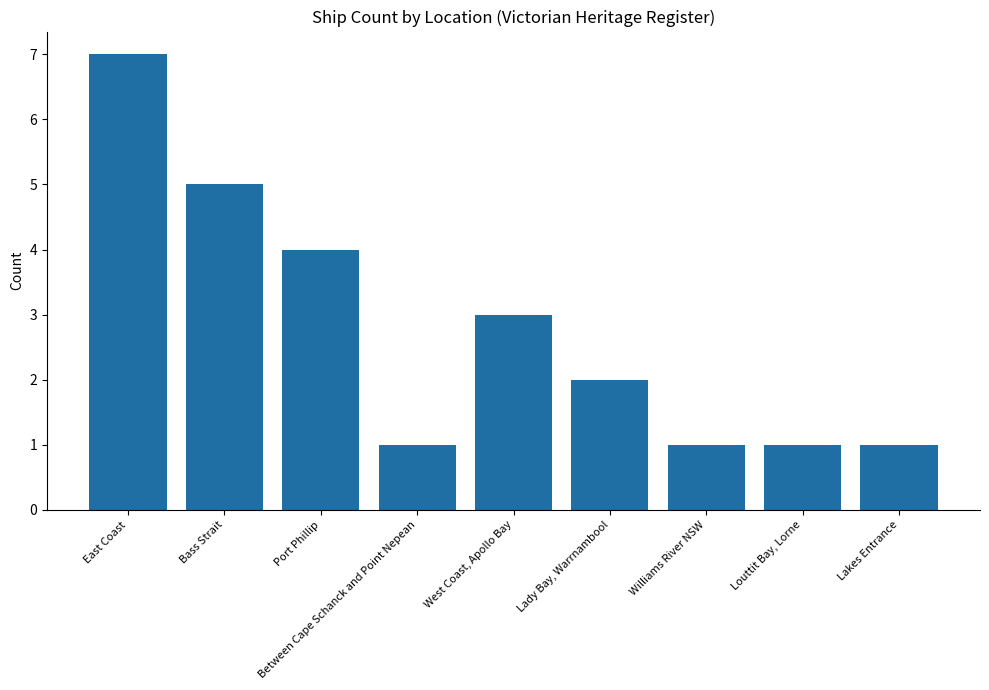

How many values are below 2?

4